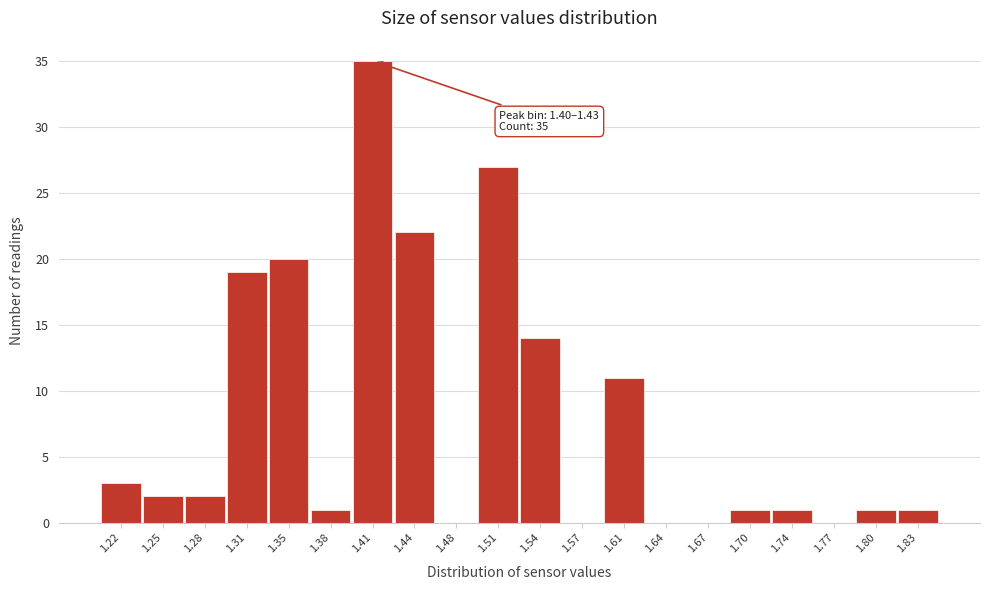

Over which range of the x-axis is the bar tallest?

1.395 to 1.430